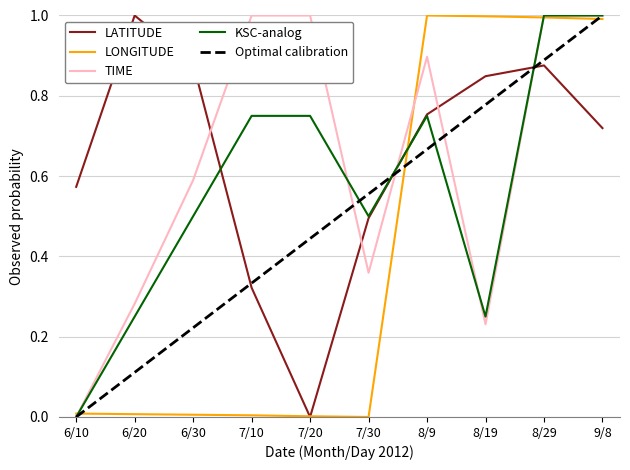

Is the value of LATITUDE at 9/8 greater than the value of LONGITUDE at 8/29?

No